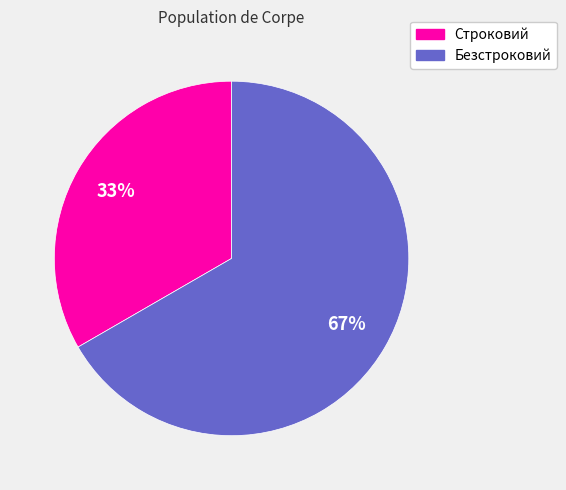

What is the smallest slice in the pie chart?

Строковий